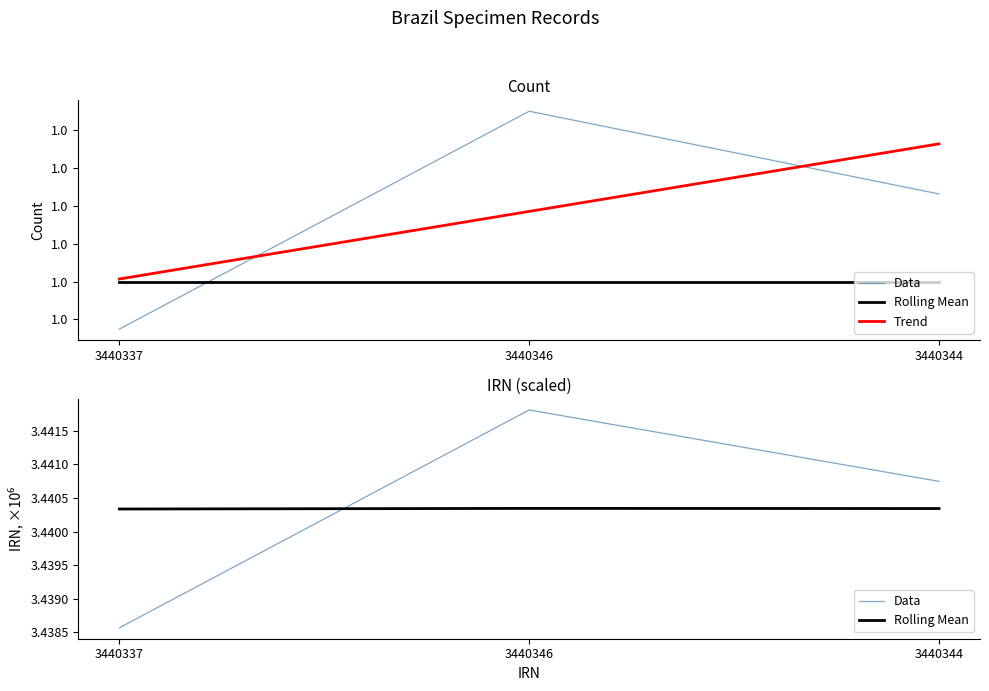

List the series in order of their peak value, highest first.

Data, Rolling Mean, Trend